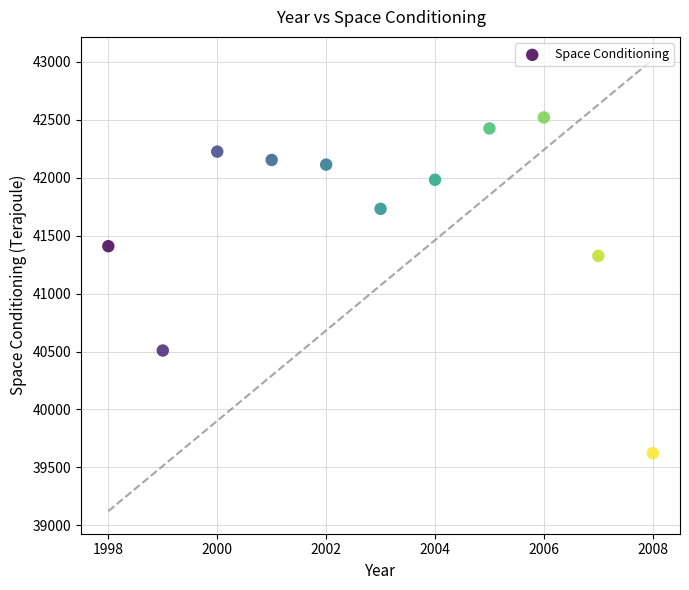

What Y value in the scatter plot is closest to 41071?

41325